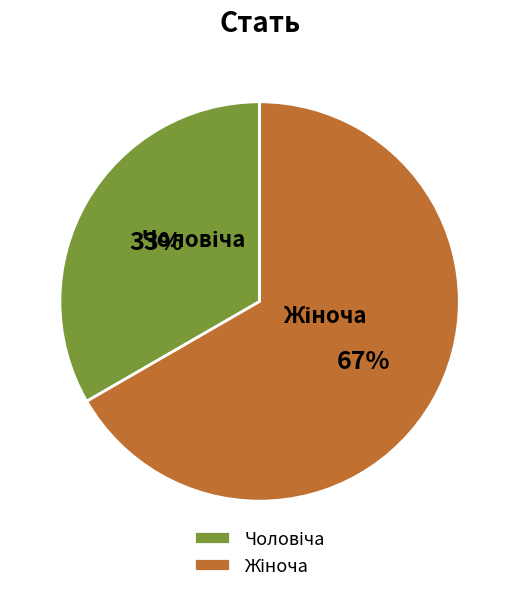

To the nearest percent, what is the average slice percentage?

50%